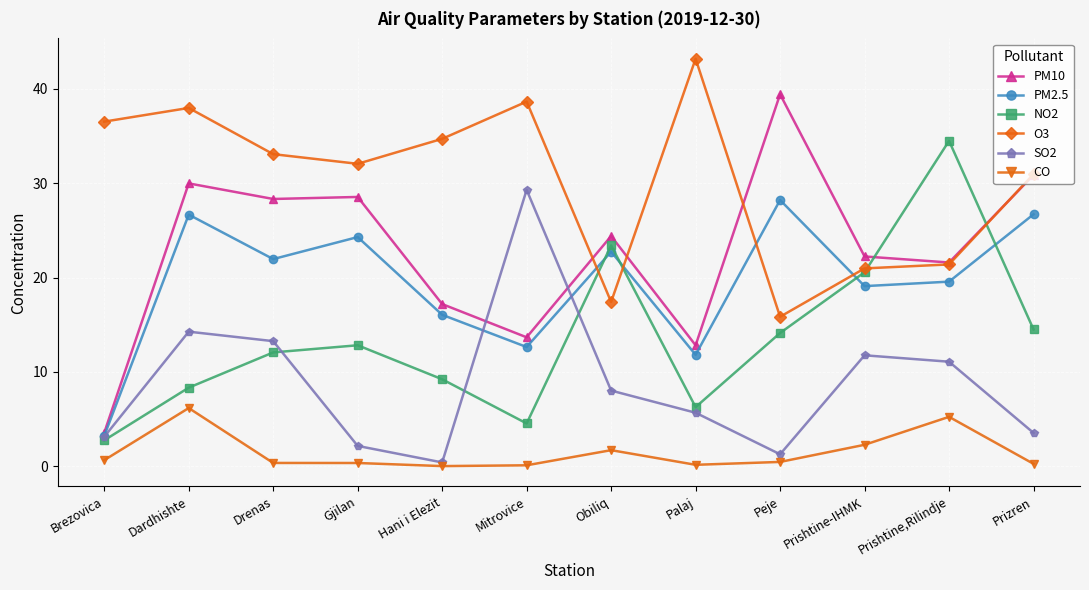

What is the label of the 8th point from the right?

Hani i Elezit